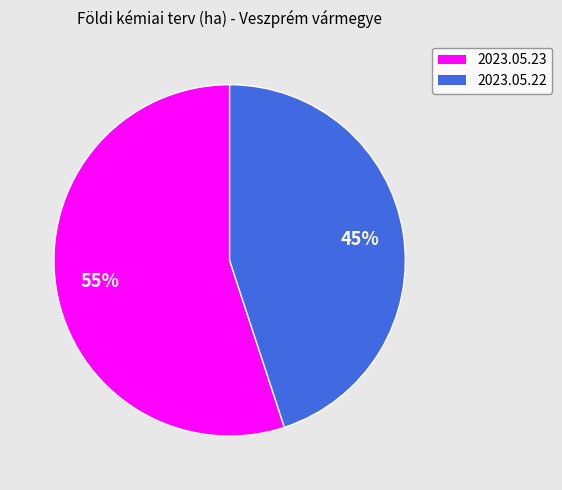

What percentage is the 2023.05.22 slice, to the nearest percent?

45%